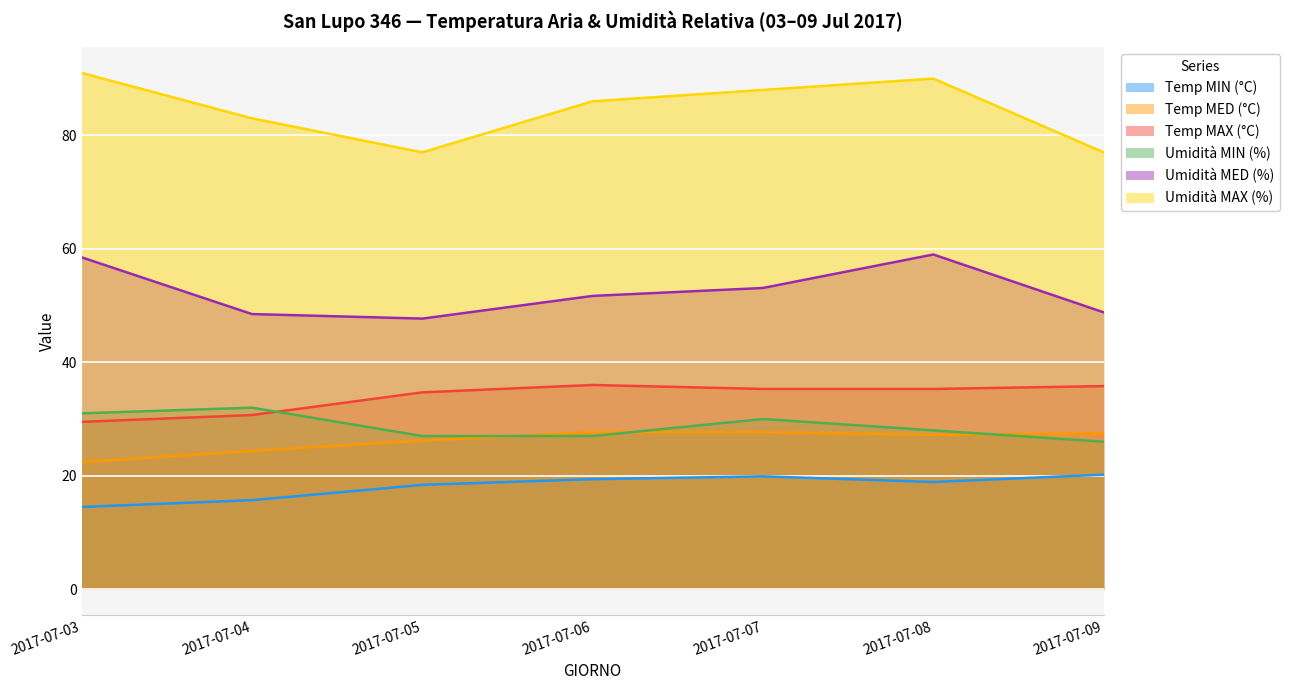

Rank the series at 2017-07-03 from highest to lowest value.

Umidità MAX (%), Umidità MED (%), Umidità MIN (%), Temp MAX (°C), Temp MED (°C), Temp MIN (°C)